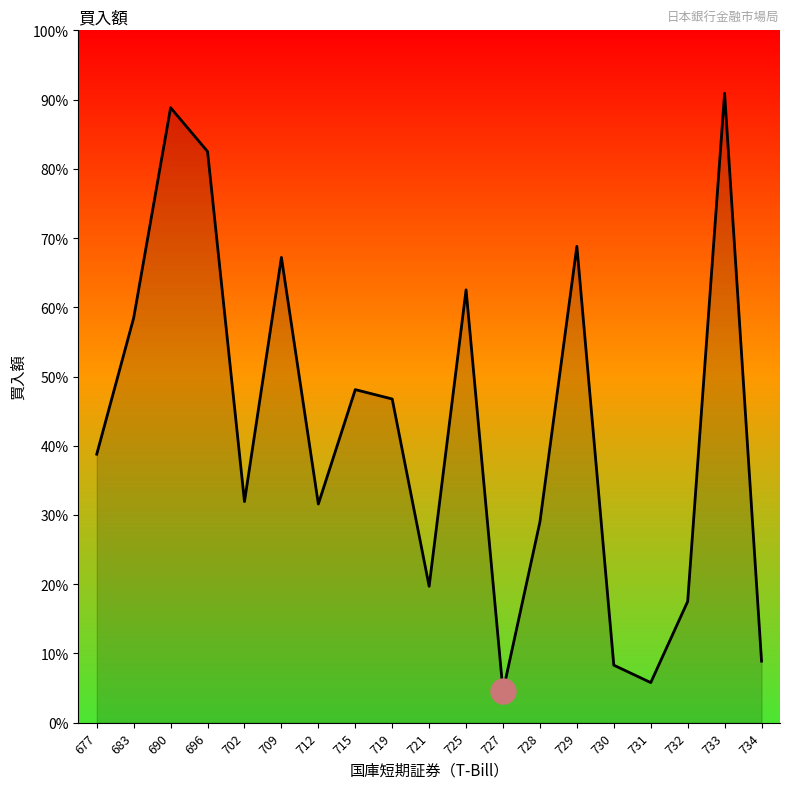

Does the chart display data point markers on the line(s)?

No